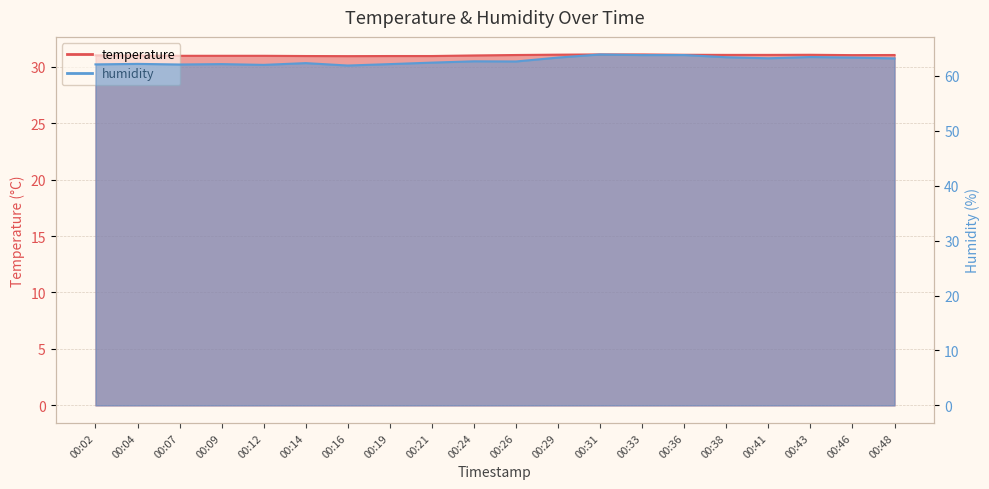

True or false: temperature has more than 2 points higher than both neighbors.

False